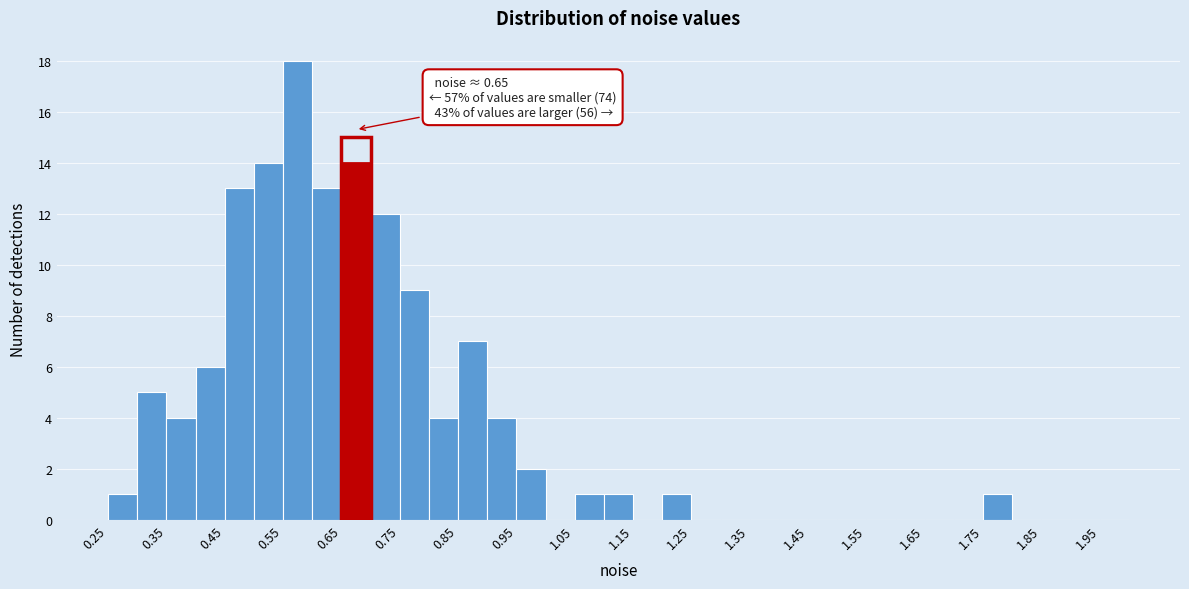

Over which range of the x-axis is the bar tallest?

0.55 to 0.60